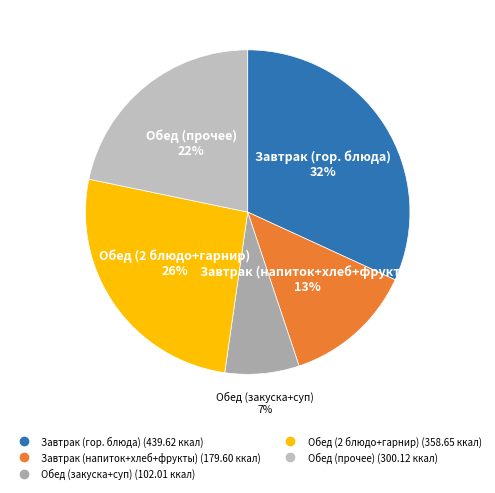

Count the number of slices in the pie.

5